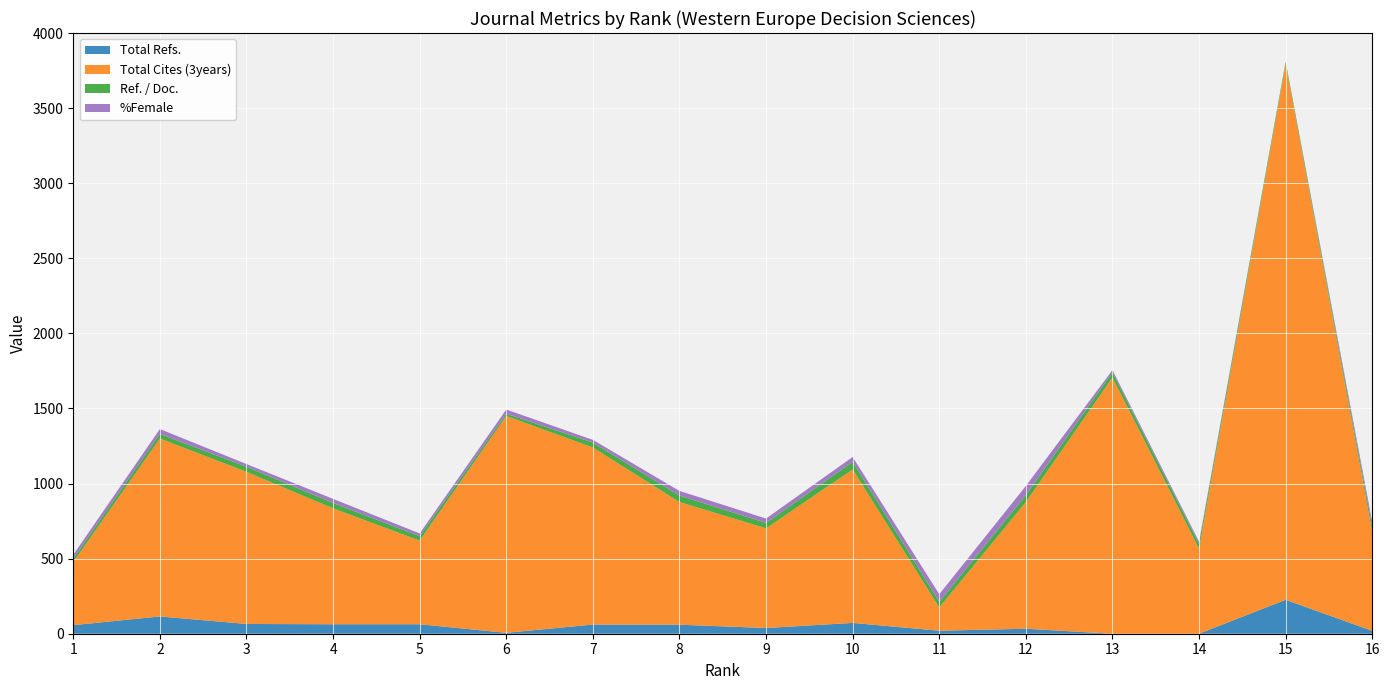

Reading right to left, transcribe all the data shown in this chart.

Total Refs.: 19	226	0	0	33	20	72	38	60	61	6	63	63	65	115	57
Total Cites (3years): 659	3569	566	1706	844	155	1022	664	817	1179	1444	557	772	1013	1185	420
Ref. / Doc.: 34	15	33	35	46	38	51	36	43	33	15	29	36	34	31	23
%Female: 31	0	14	15	61	50	32	29	31	18	28	19	27	18	32	26